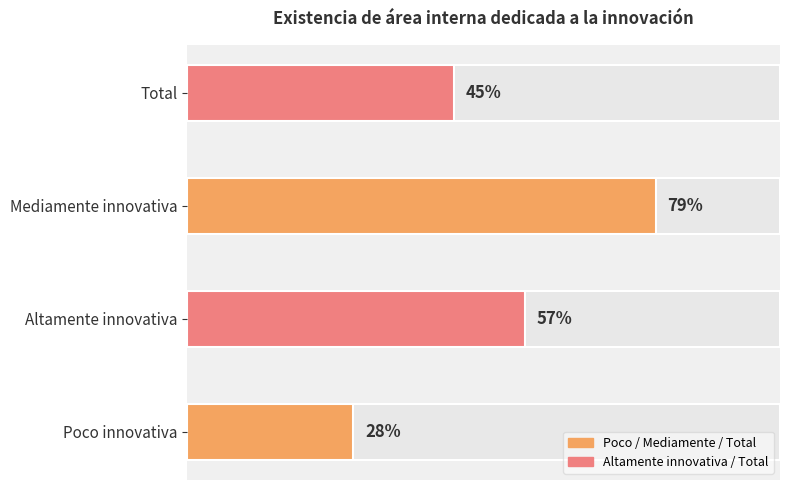

What is the label of the 2nd bar from the left?

Altamente innovativa